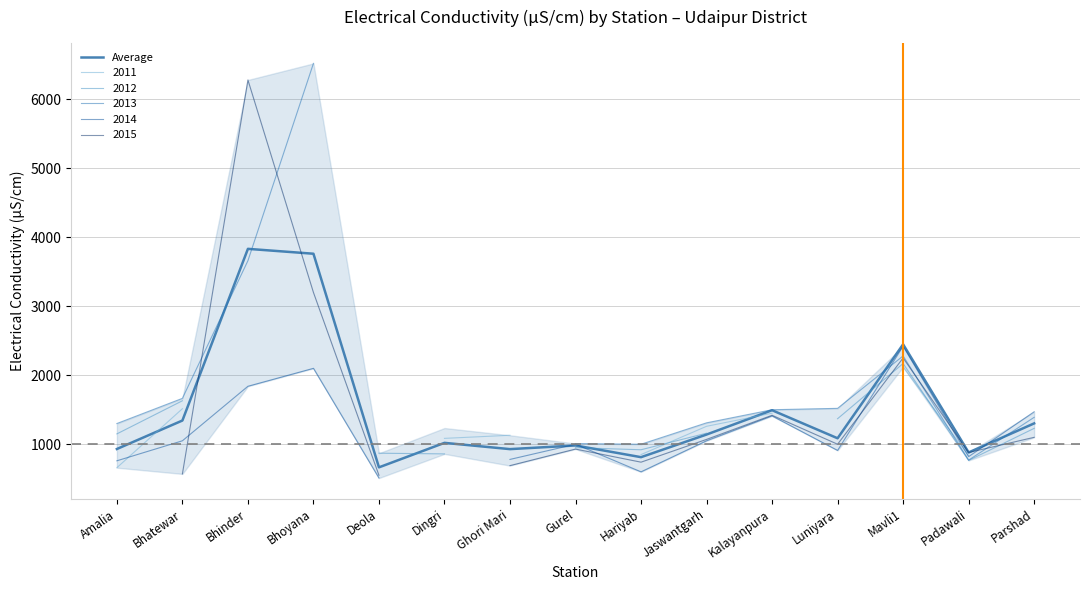

Reading left to right, list all the values displayed in this chart.

Amalia=931.0	Bhatewar=1343.8	Bhinder=3832.0	Bhoyana=3761.2	Deola=665.0	Dingri=1020.0	Ghori Mari=929.2	Gurel=982.1	Hariyab=812.5	Jaswantgarh=1140.6	Kalayanpura=1492.9	Luniyara=1086.4	Mavli1=2448.1	Padawali=880.7	Parshad=1302.1